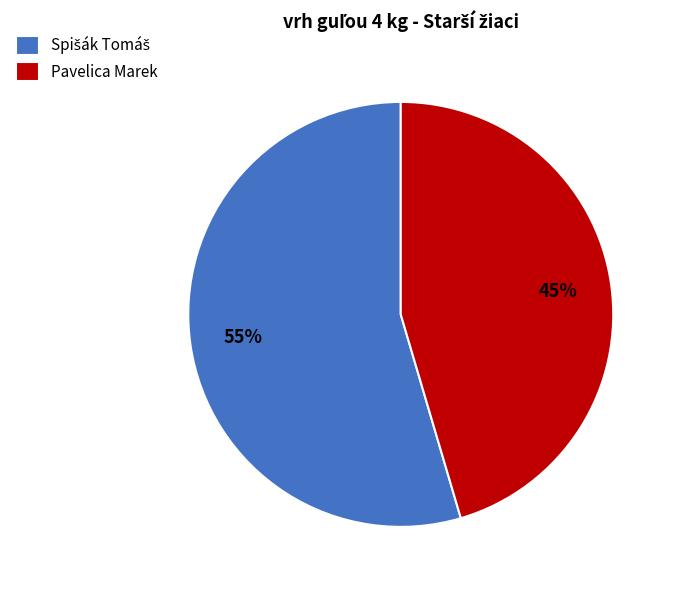

To the nearest percent, what is the average slice percentage?

50%